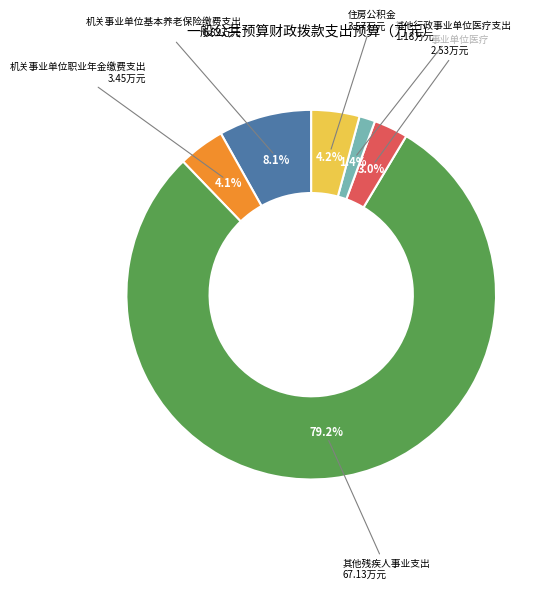

True or false: 住房公积金 accounts for 4% of the total.

True